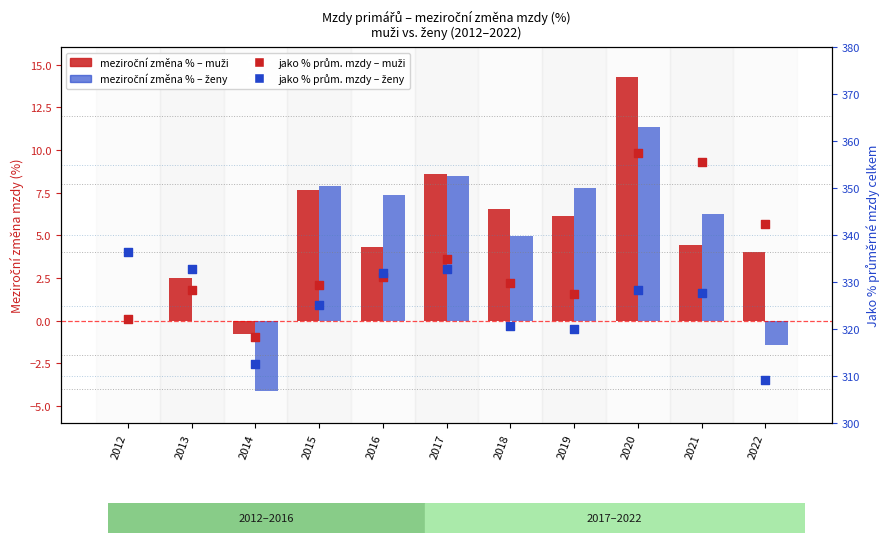

What are all the series names shown in the legend?

meziroční změna % – muži, meziroční změna % – ženy, jako % prům. mzdy – muži, jako % prům. mzdy – ženy